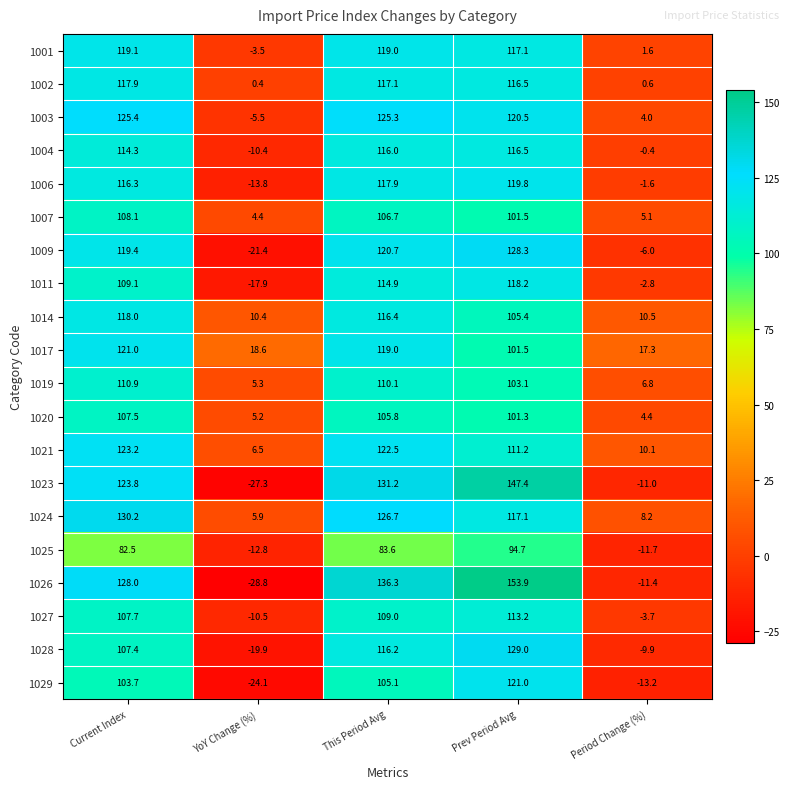

How many data points in 1001 are above 117?

3